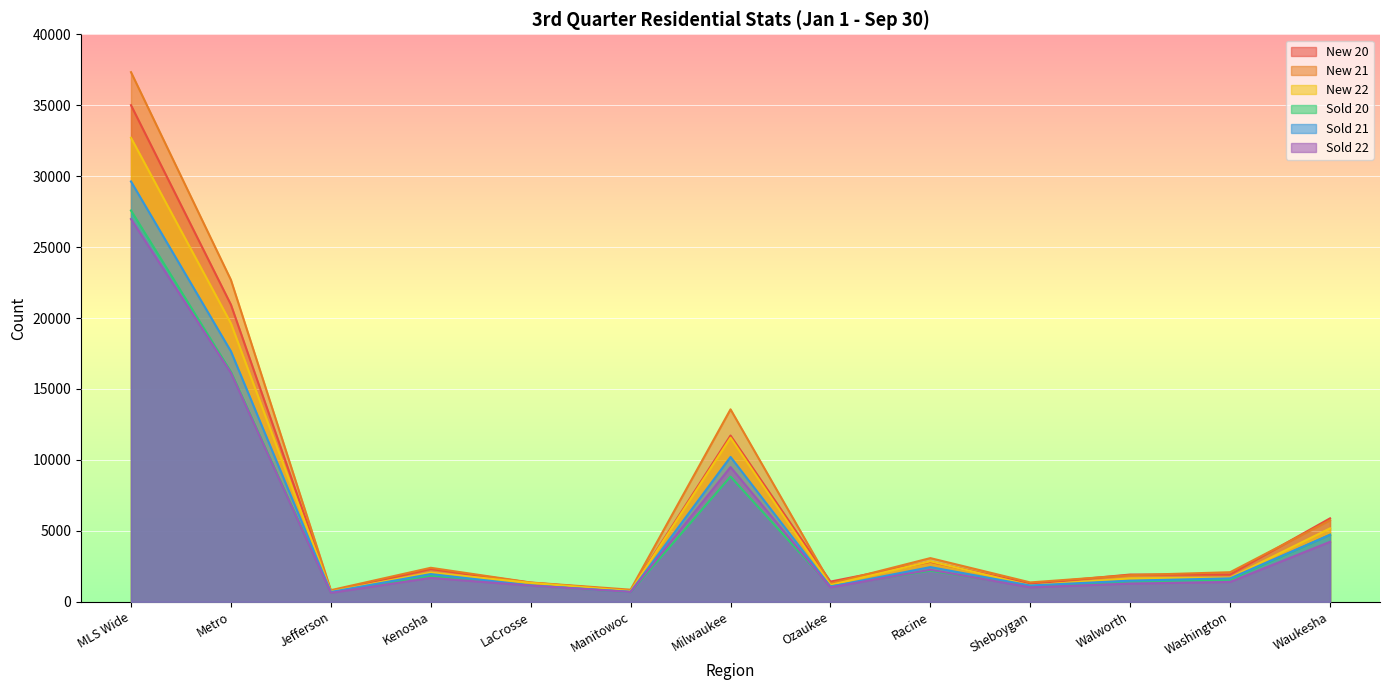

How many interior local peaks does the Sold 21 series have?

3